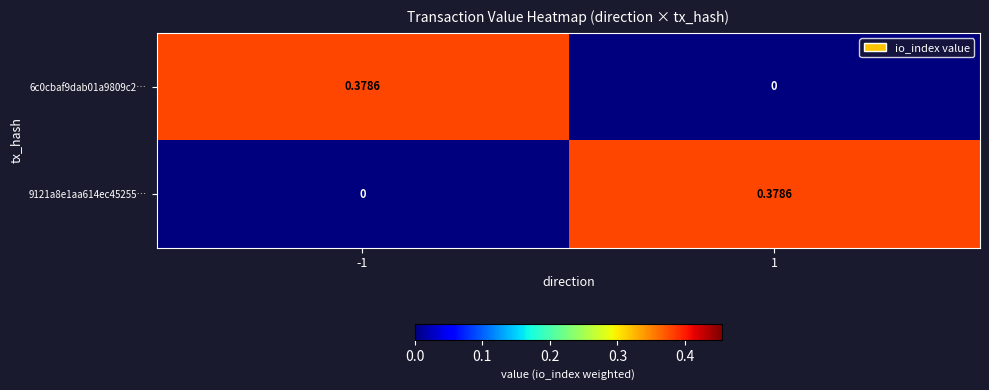

Is the value of 6c0cbaf9dab01a9809c2… at -1 greater than the value of 9121a8e1aa614ec45255… at -1?

Yes